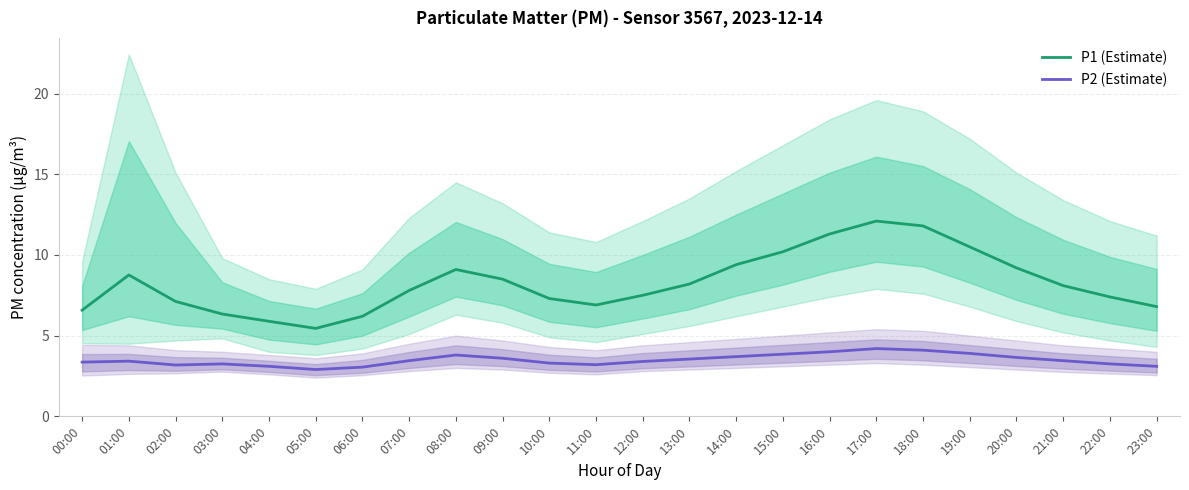

At which category does P2 (Estimate) reach its first local valley?

02:00